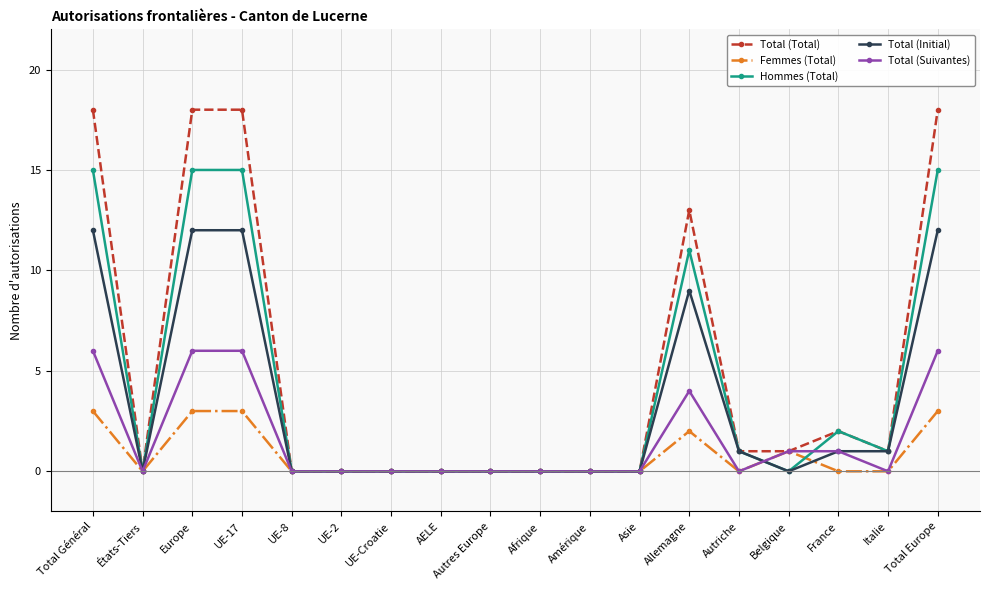

What is the average value of the Total (Total) series?

5